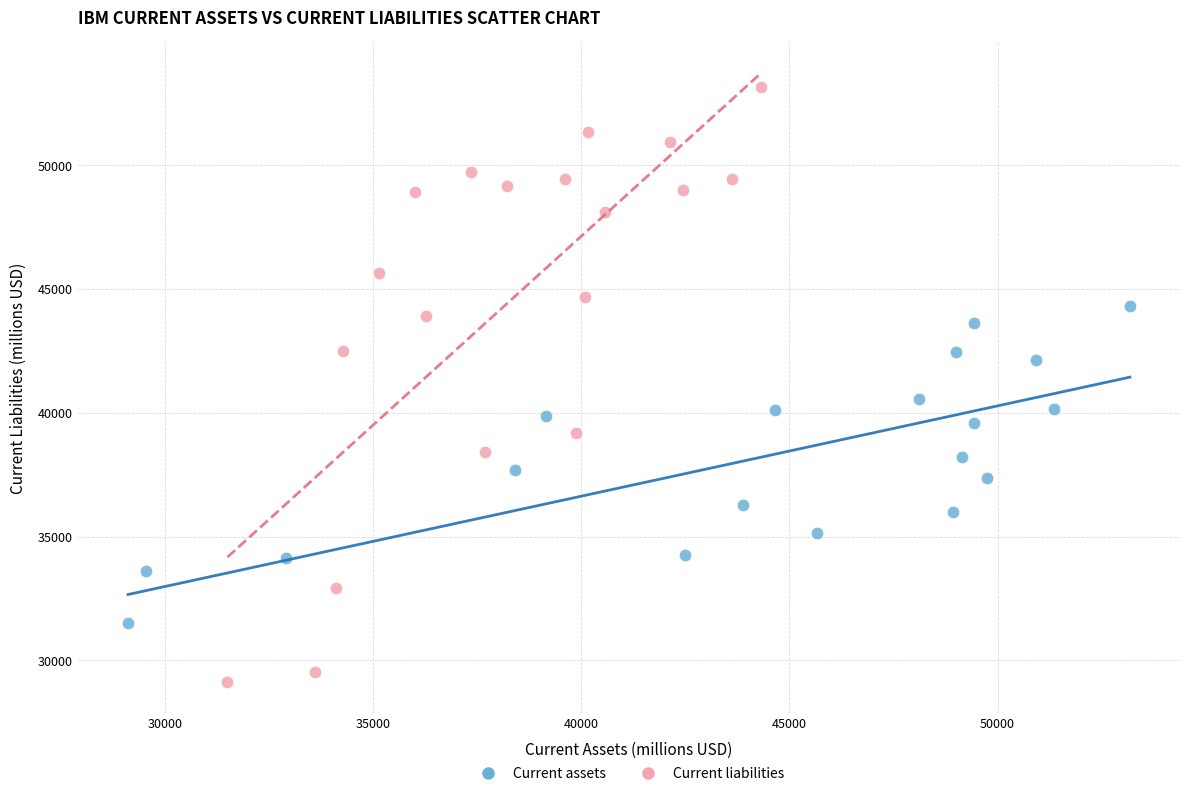

Which series has the largest Y range (max minus min)?

Current liabilities